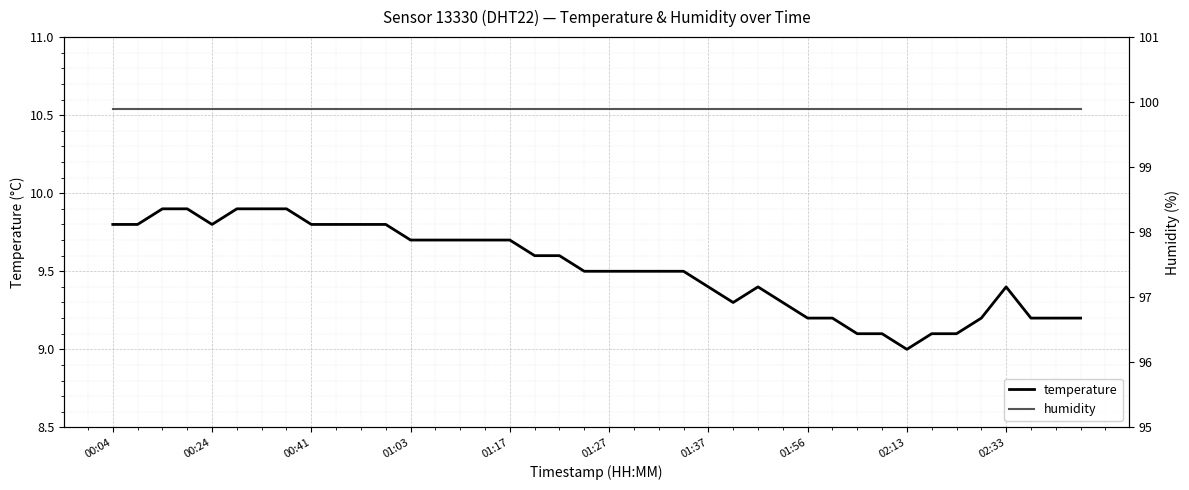

Reading right to left, transcribe all the data shown in this chart.

temperature: 9.2	9.2	9.2	9.4	9.2	9.1	9.1	9.0	9.1	9.1	9.2	9.2	9.3	9.4	9.3	9.4	9.5	9.5	9.5	9.5	9.5	9.6	9.6	9.7	9.7	9.7	9.7	9.7	9.8	9.8	9.8	9.8	9.9	9.9	9.9	9.8	9.9	9.9	9.8	9.8
humidity: 99.9	99.9	99.9	99.9	99.9	99.9	99.9	99.9	99.9	99.9	99.9	99.9	99.9	99.9	99.9	99.9	99.9	99.9	99.9	99.9	99.9	99.9	99.9	99.9	99.9	99.9	99.9	99.9	99.9	99.9	99.9	99.9	99.9	99.9	99.9	99.9	99.9	99.9	99.9	99.9